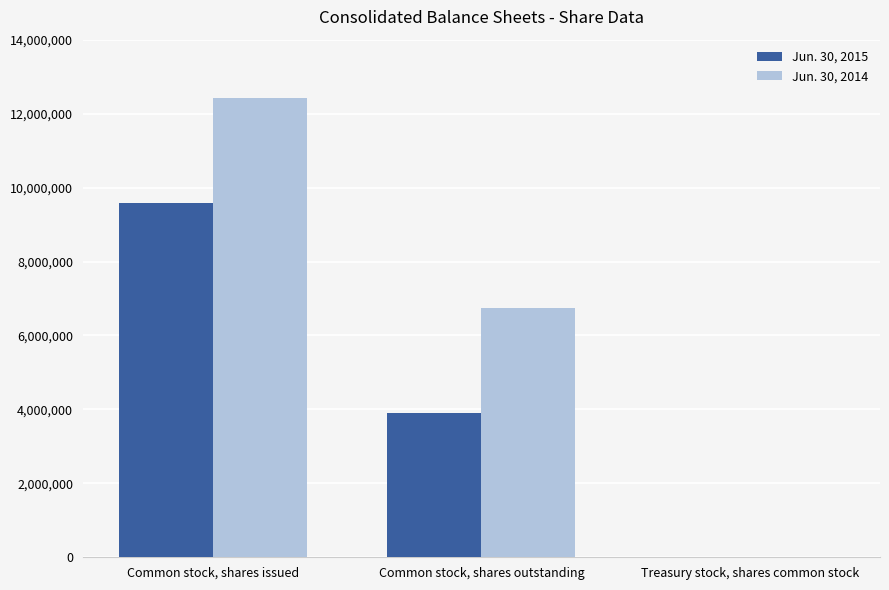

At which label is Jun. 30, 2014 closest to 6207550?

Common stock, shares outstanding